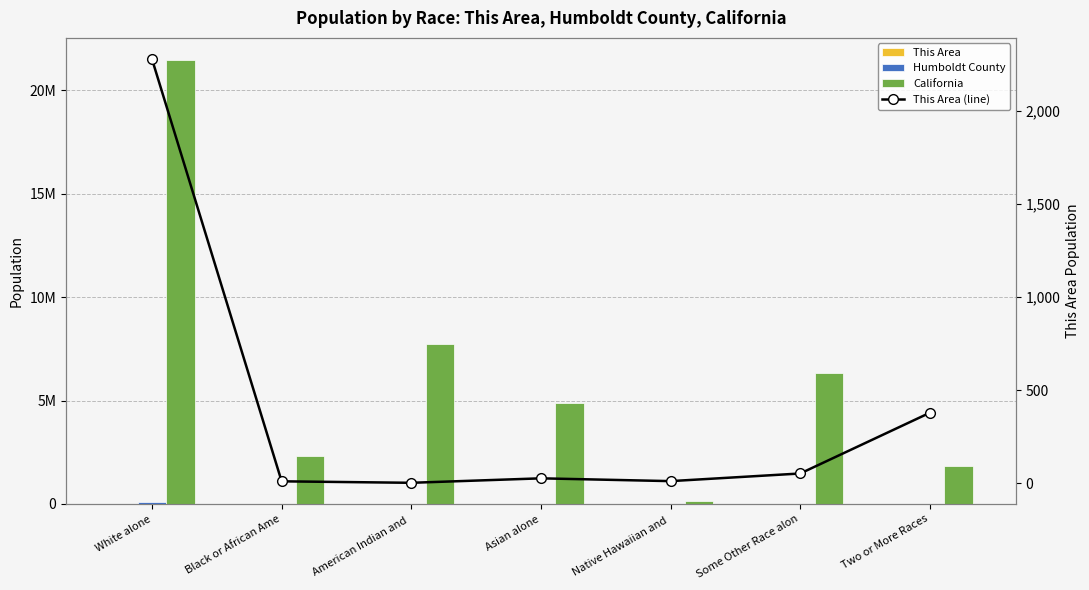

How many series are shown in this chart?

4